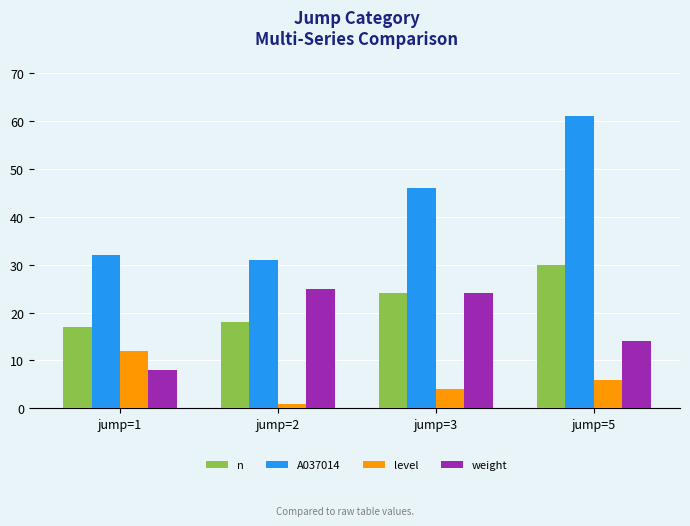

How many groups of bars are there?

4